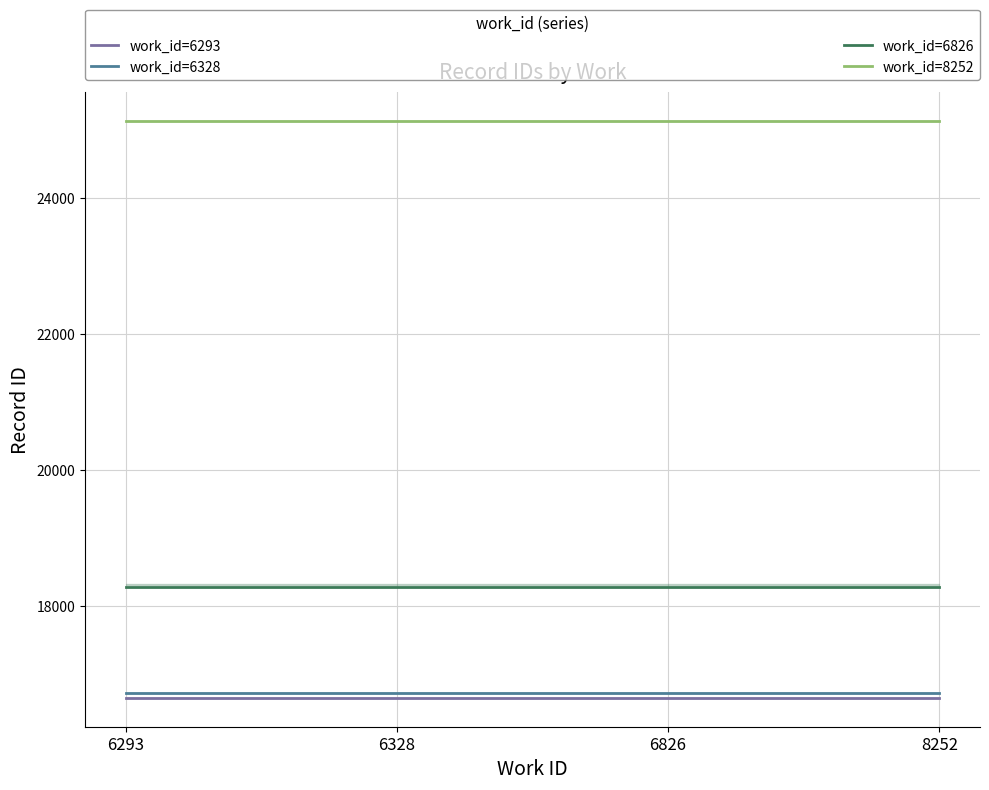

At 6826, list the series in order from smallest to largest.

work_id=6293, work_id=6328, work_id=6826, work_id=8252